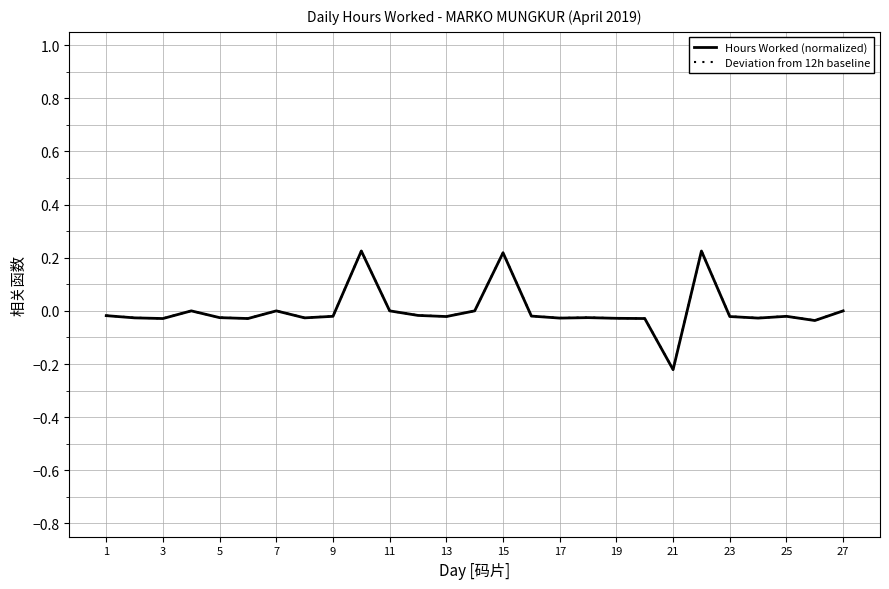

Is this an area chart (filled region under the line)?

No